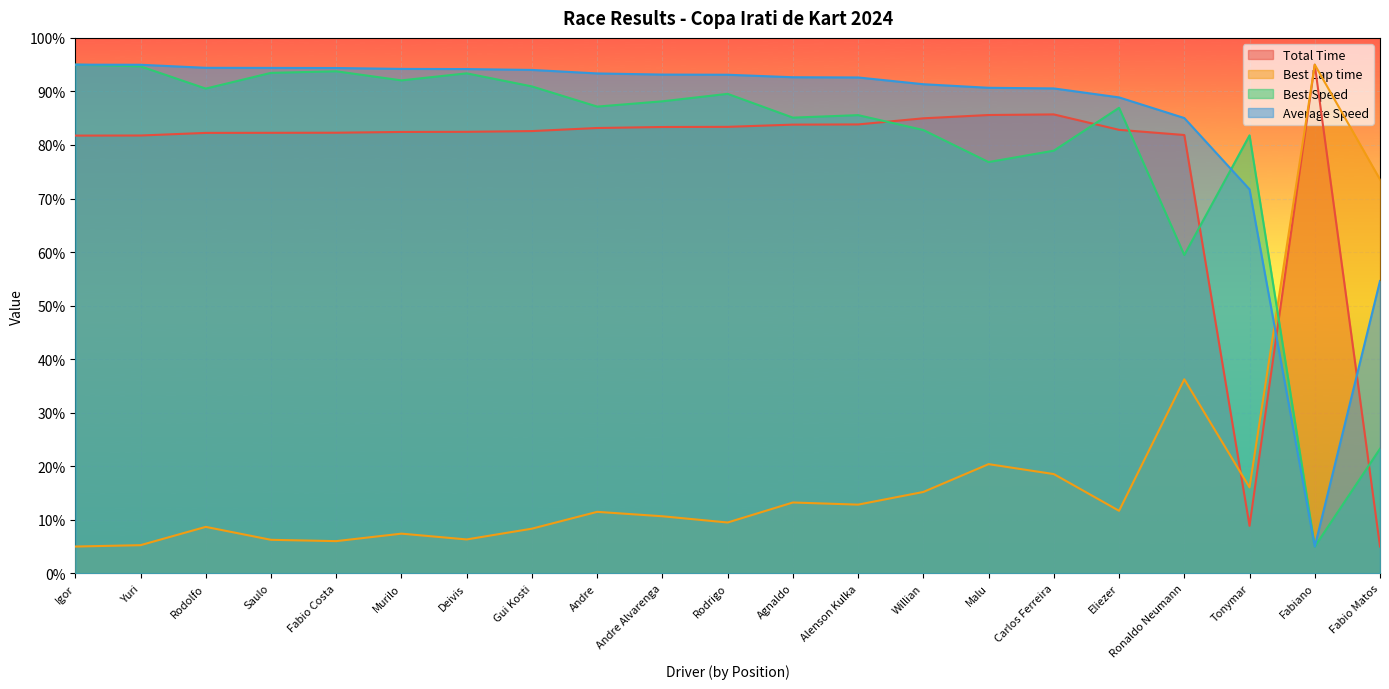

Count the number of categories in the chart.

21